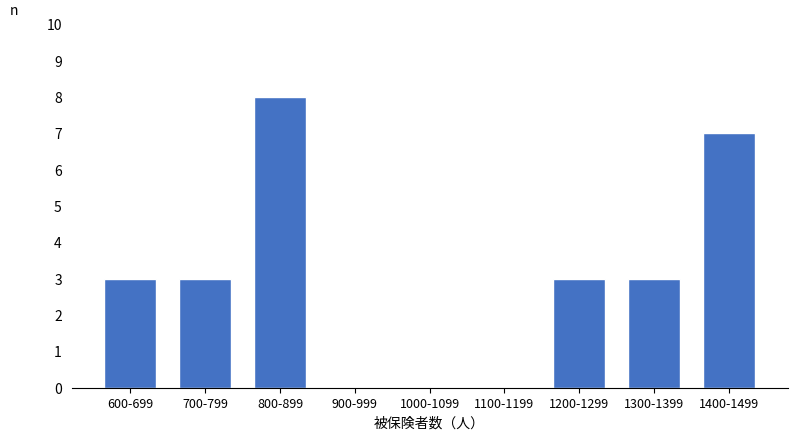

Reading left to right, transcribe all the data shown in this chart.

600-699=3	700-799=3	800-899=8	900-999=0	1000-1099=0	1100-1199=0	1200-1299=3	1300-1399=3	1400-1499=7